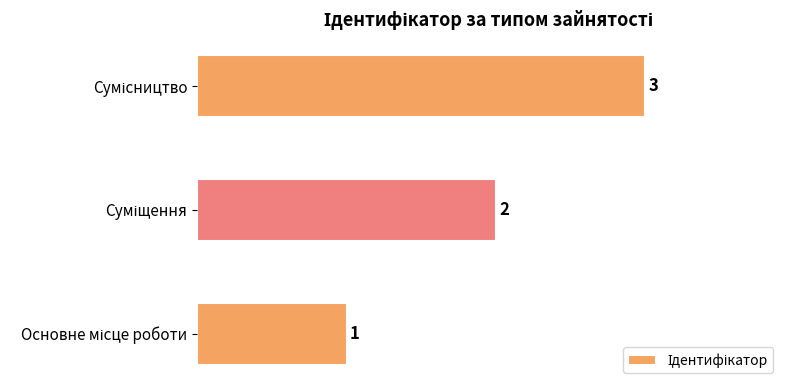

What is the greatest value displayed?

3